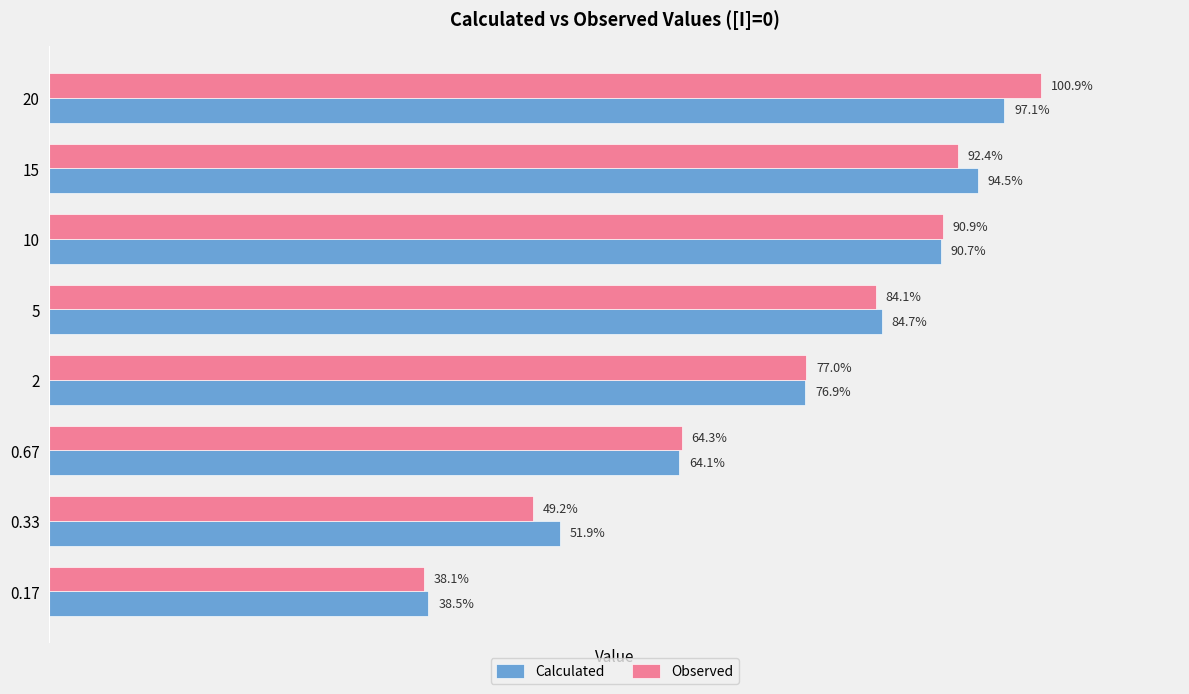

What are all the series names shown in the legend?

Calculated, Observed